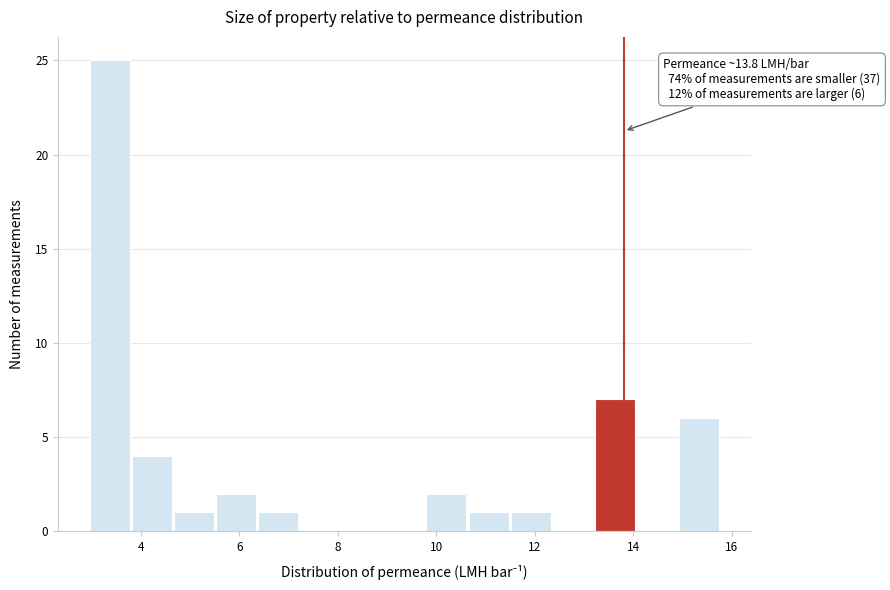

Over which range of the x-axis is the bar tallest?

3.0 to 3.8